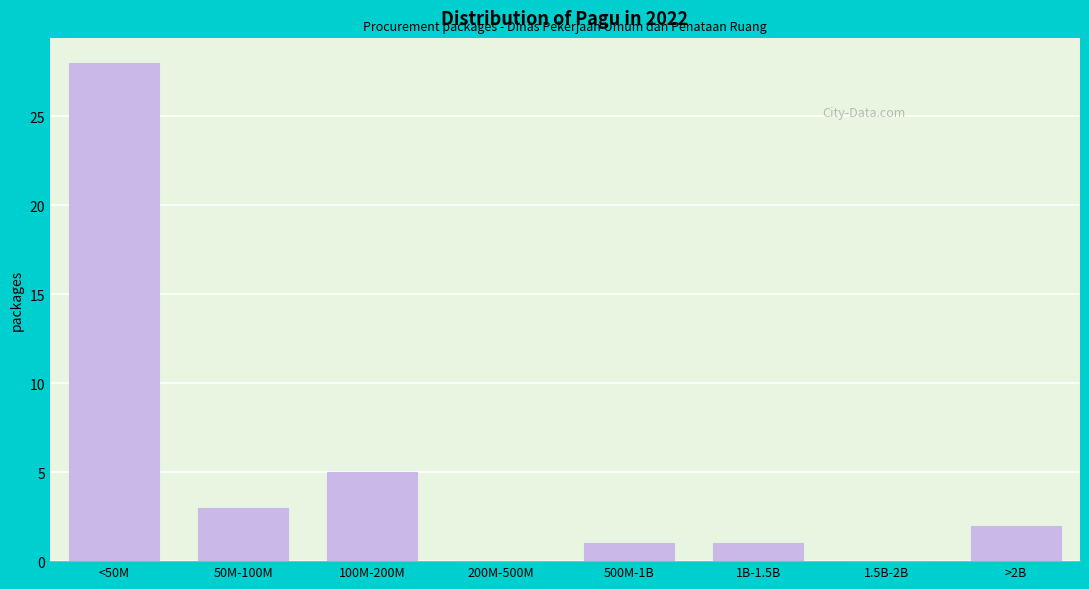

Reading right to left, list all the values displayed in this chart.

>2B=2	1.5B-2B=0	1B-1.5B=1	500M-1B=1	200M-500M=0	100M-200M=5	50M-100M=3	<50M=28